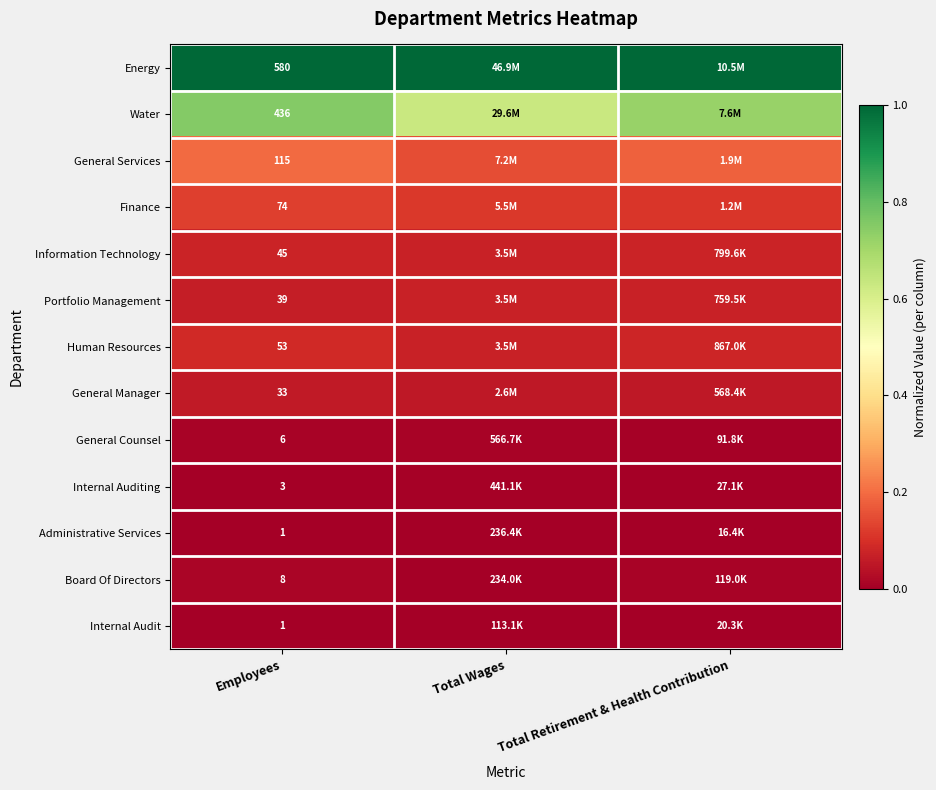

Is the value of Energy at Employees greater than the value of Portfolio Management at Employees?

Yes